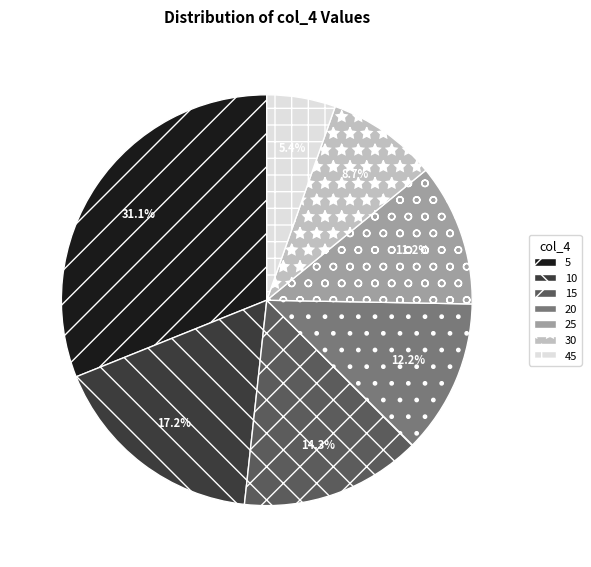

Between 20 and 10, which is larger?

10